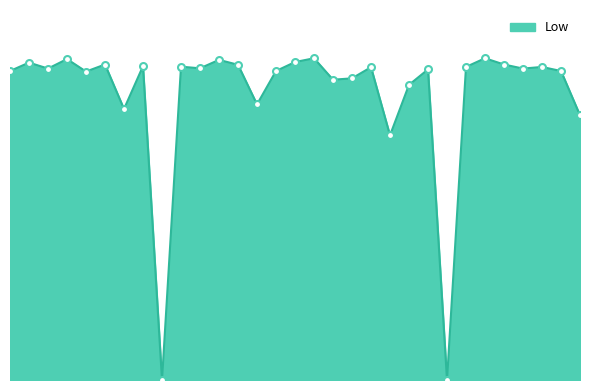

Is this an area chart (filled region under the line)?

Yes